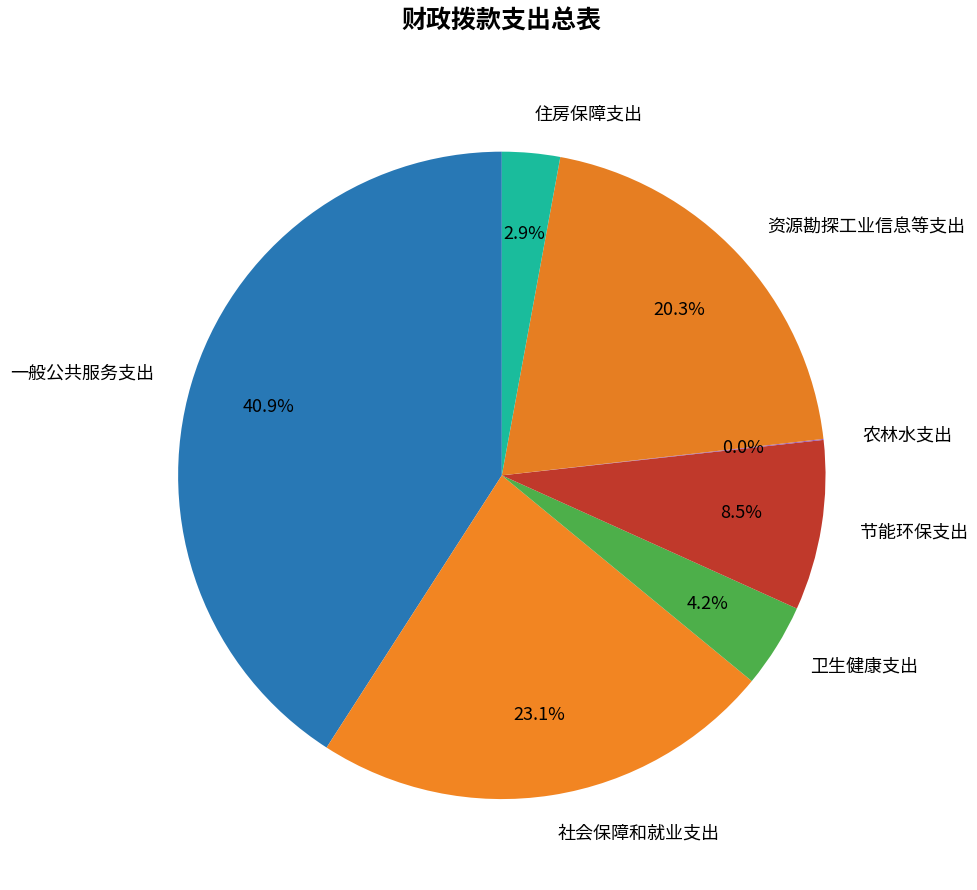

Is there a majority slice in this chart?

No